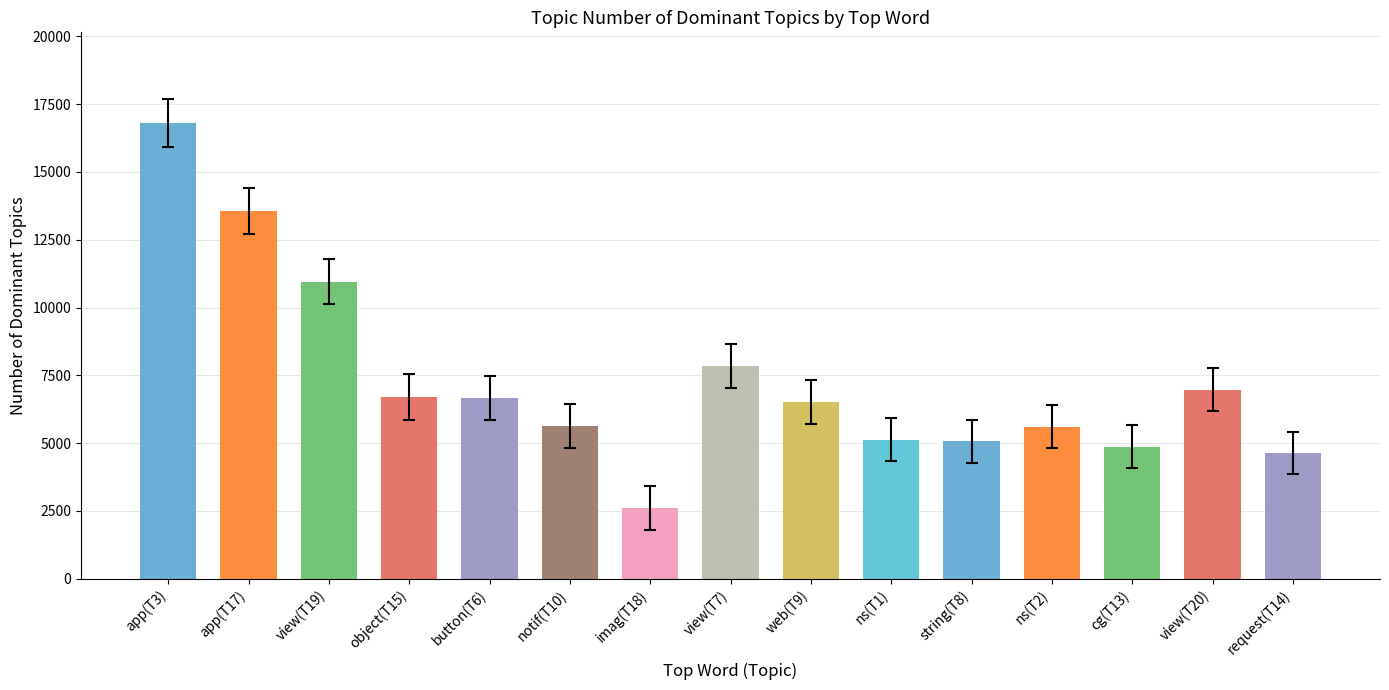

What is the difference between the values at web(T9) and cg(T13)?

1657